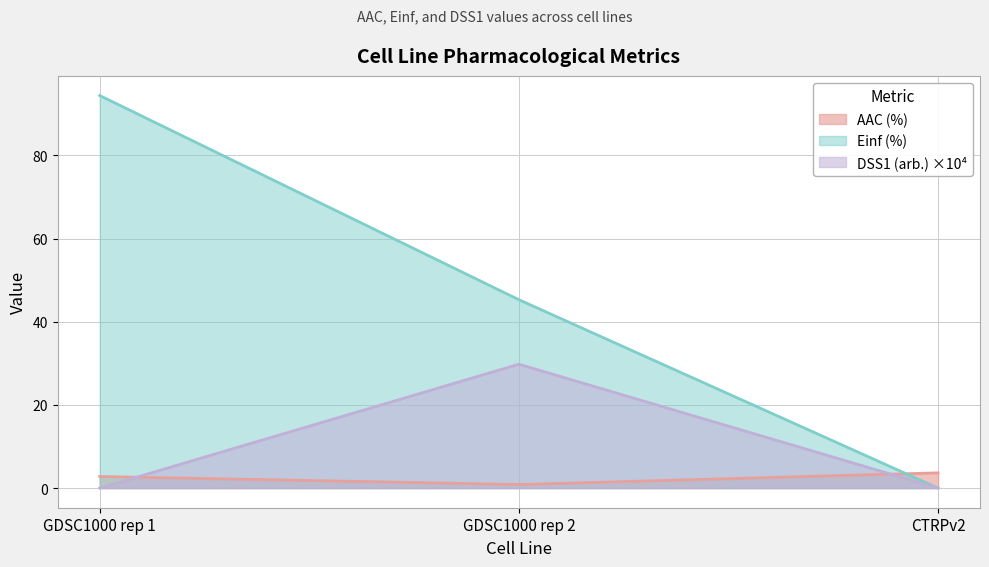

Reading left to right, what are all the values shown in this chart?

AAC (%): 2.8	0.9	3.7
Einf (%): 94.4	45.3	0.0
DSS1 (arb.): 0.0	29.8	0.0